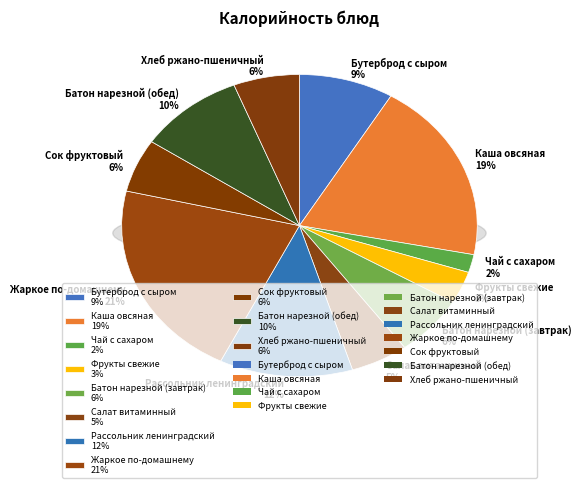

Do Жаркое по-домашнему and Батон нарезной (обед) together represent more than half of the pie?

No